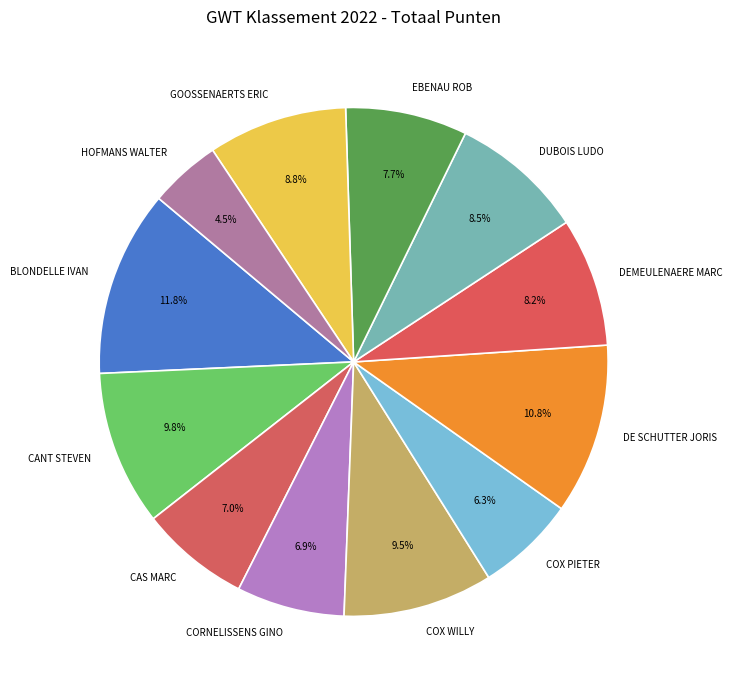

Which category has the smallest portion of the pie?

HOFMANS WALTER